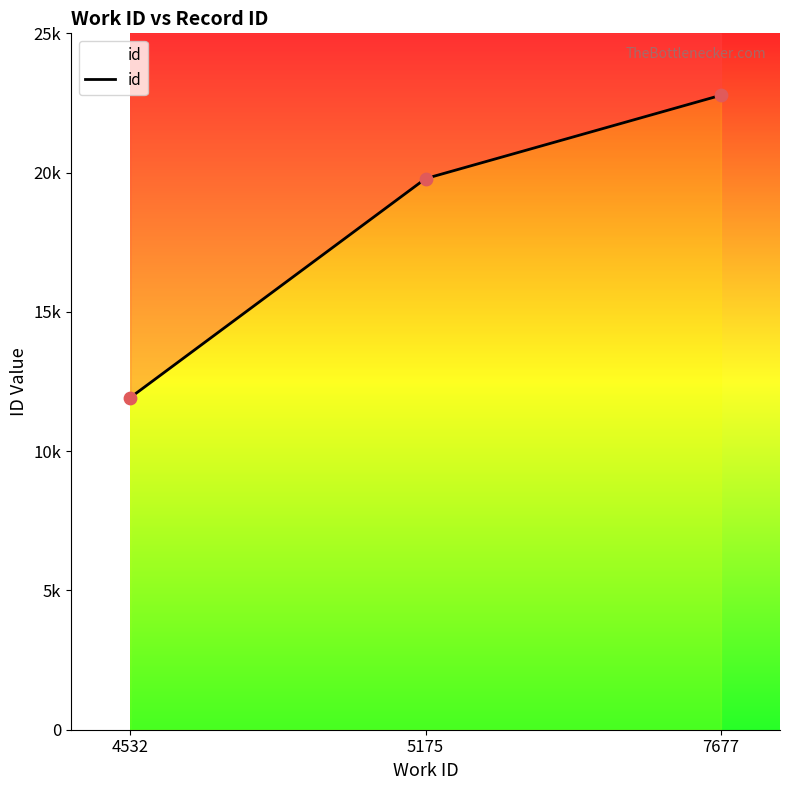

What is the change in value from 5175 to 7677?

+2992